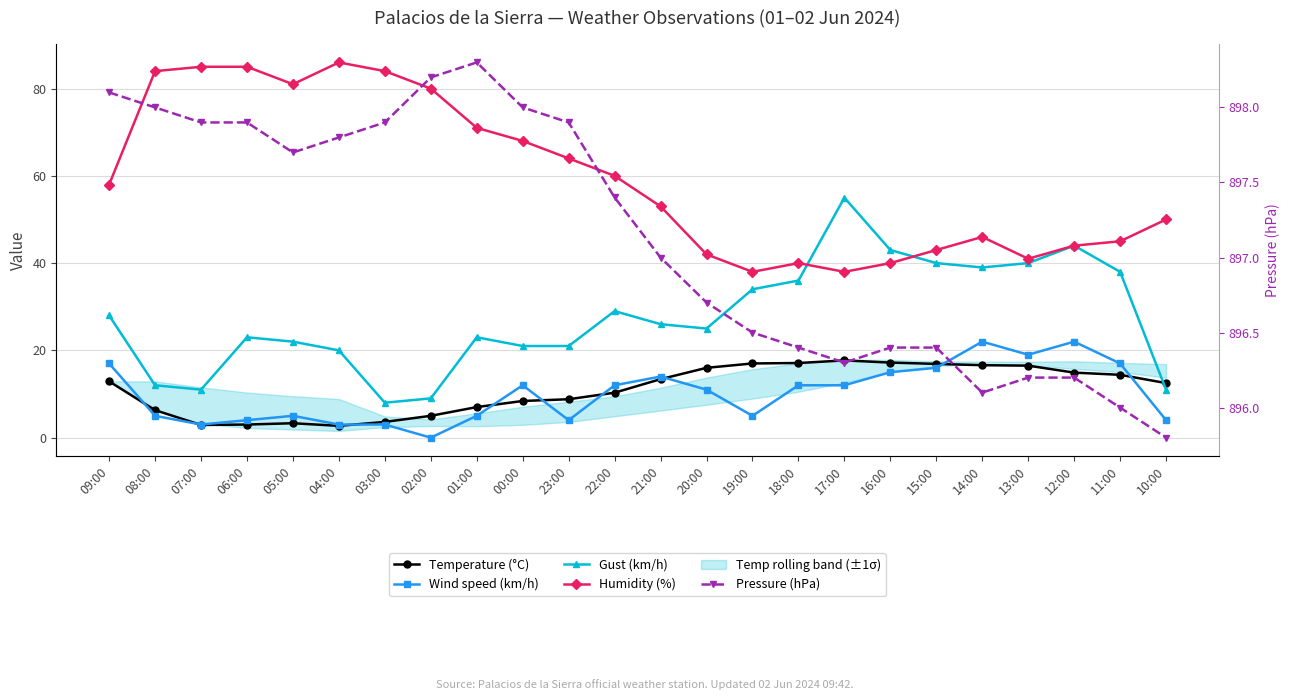

True or false: Humidity (%) and Pressure (hPa) intersect in this chart.

False